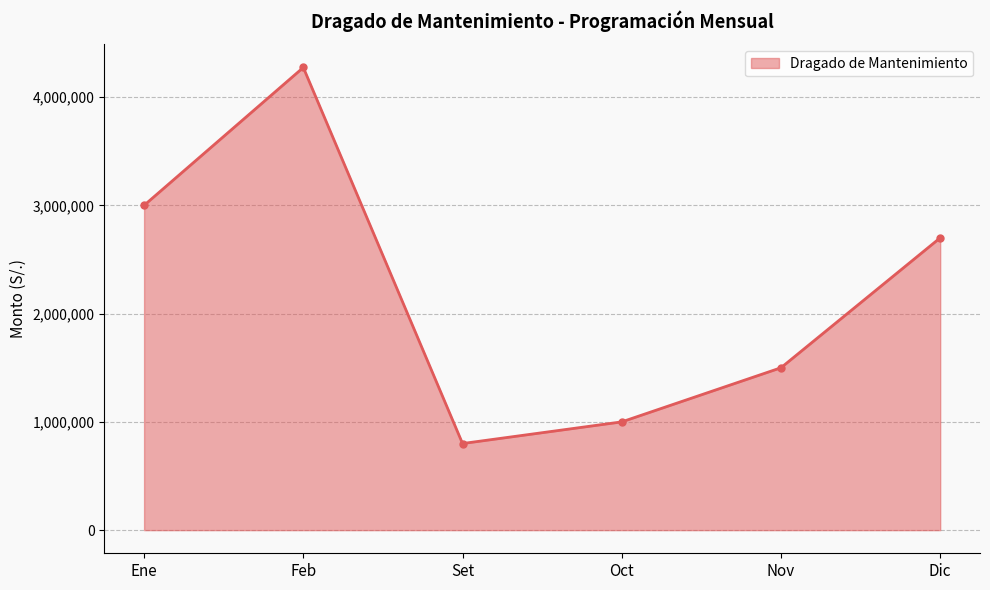

What is the average value?

2212238